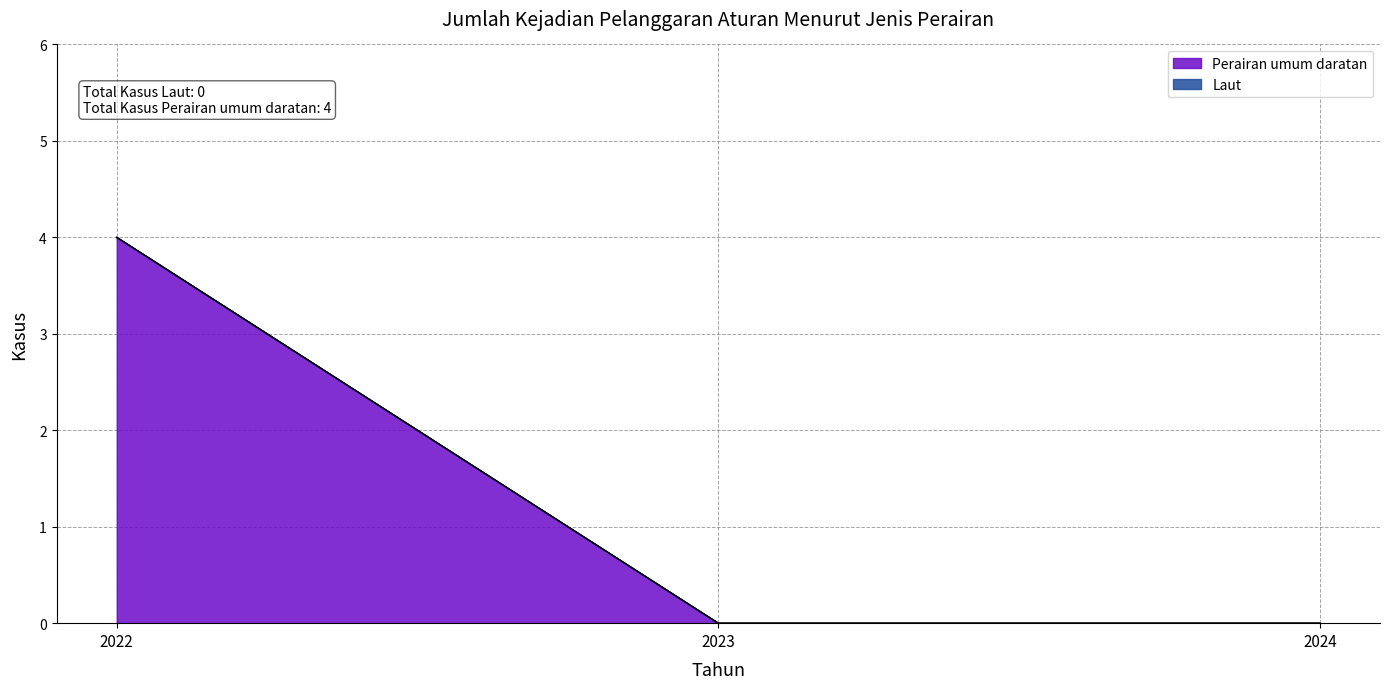

How many values are between 0 and 4?

3